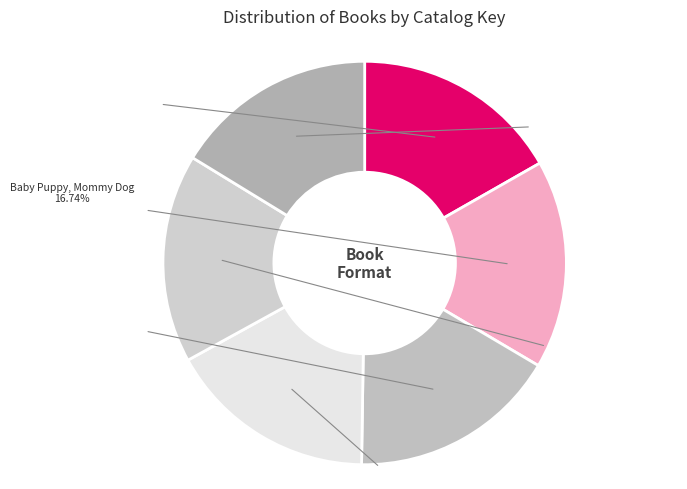

Which category has the biggest portion of the pie?

Big Round Red Balloon